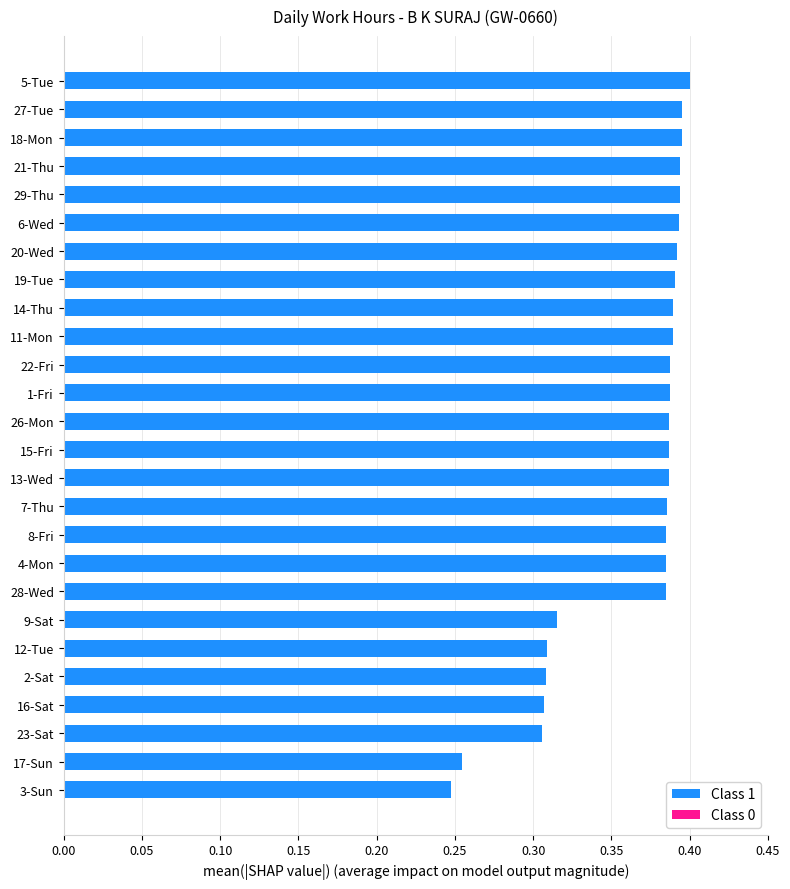

The value at 28-Wed is 0.5. True or false?

False